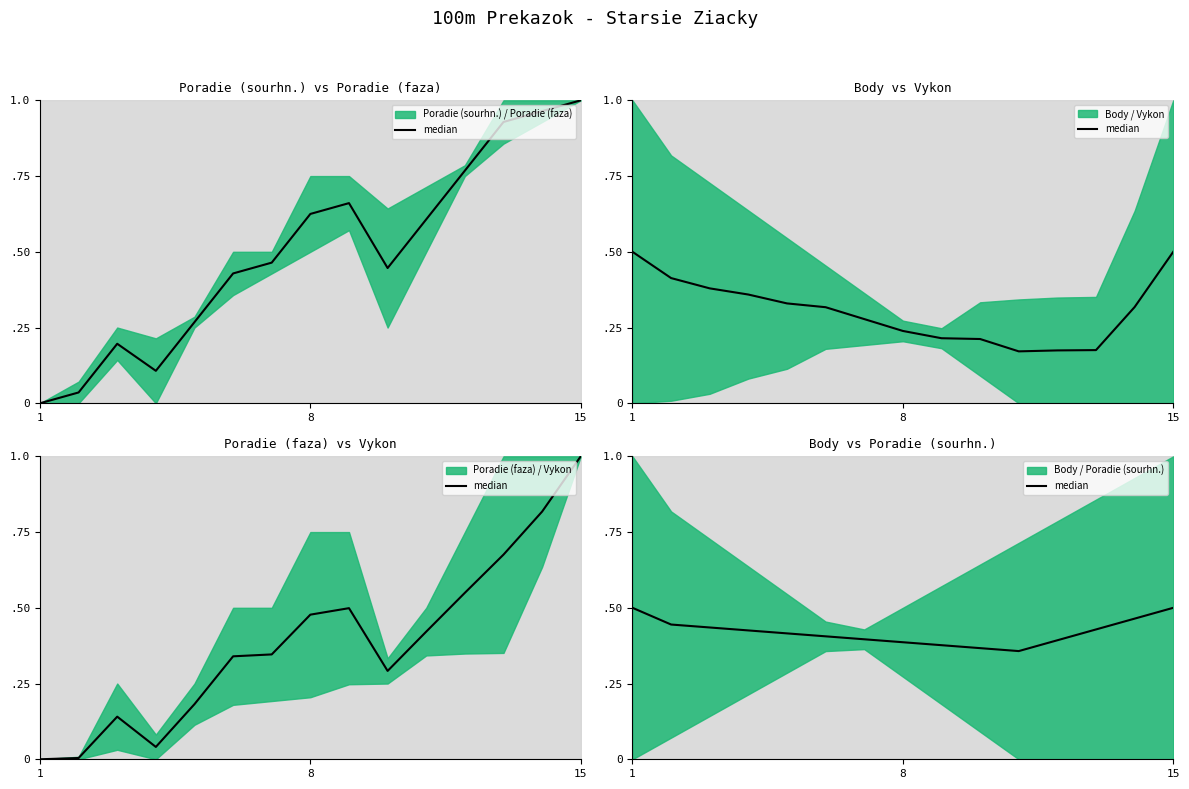

Reading left to right, list all the values displayed in this chart.

0.5	0.4	0.4	0.4	0.4	0.4	0.4	0.4	0.4	0.4	0.4	0.4	0.4	0.5	0.5